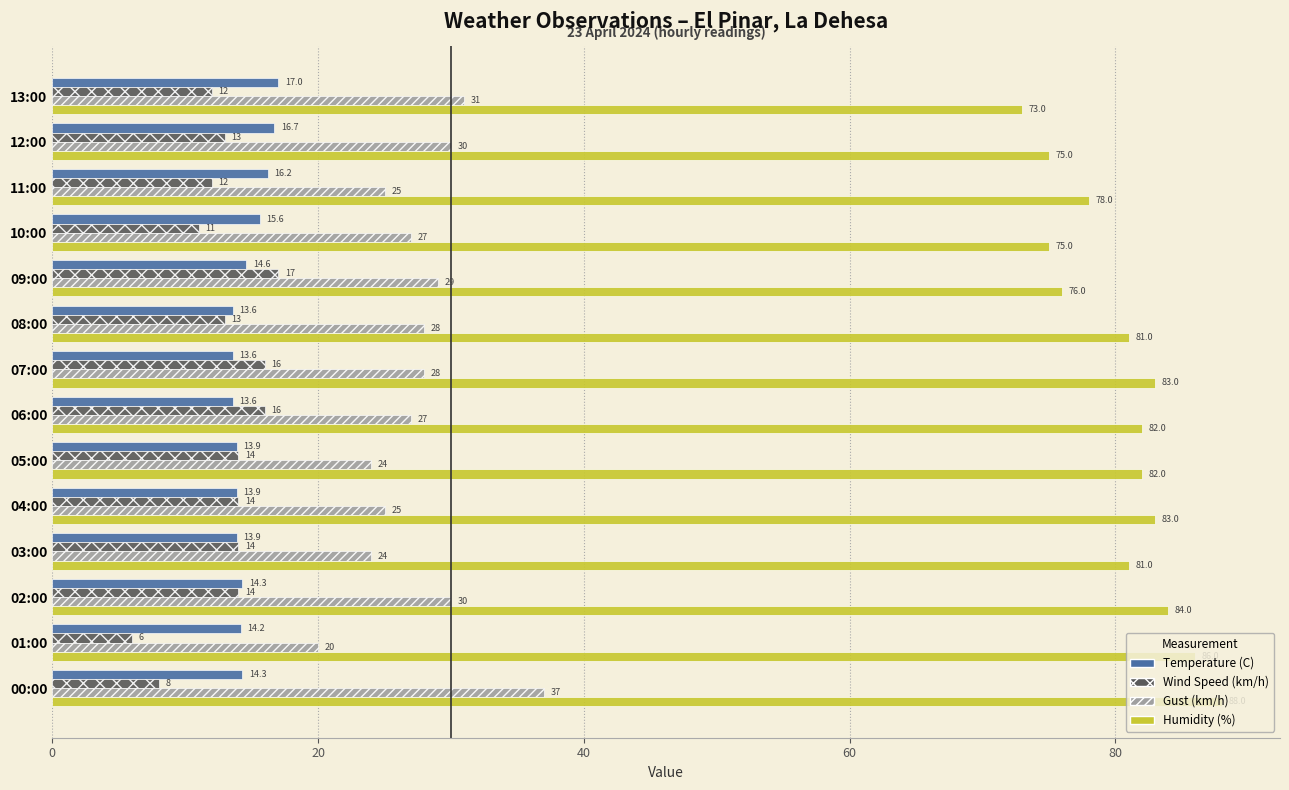

At which label does Gust (km/h) reach its peak?

00:00